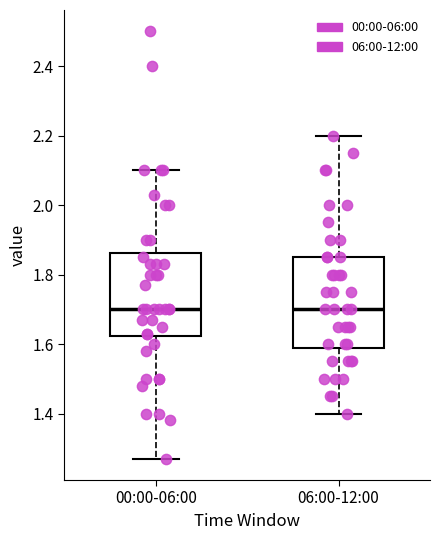

Which box is the tallest, from its lower edge to its upper edge?

06:00-12:00